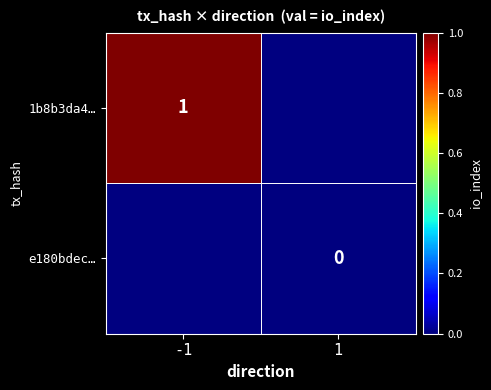

Which label corresponds to the largest value in the chart?

-1